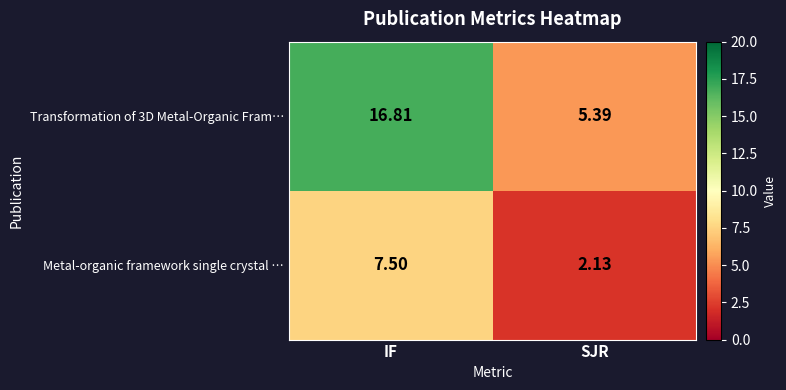

Which series has the largest range (max minus min)?

Transformation of 3D Metal-Organic Fram…